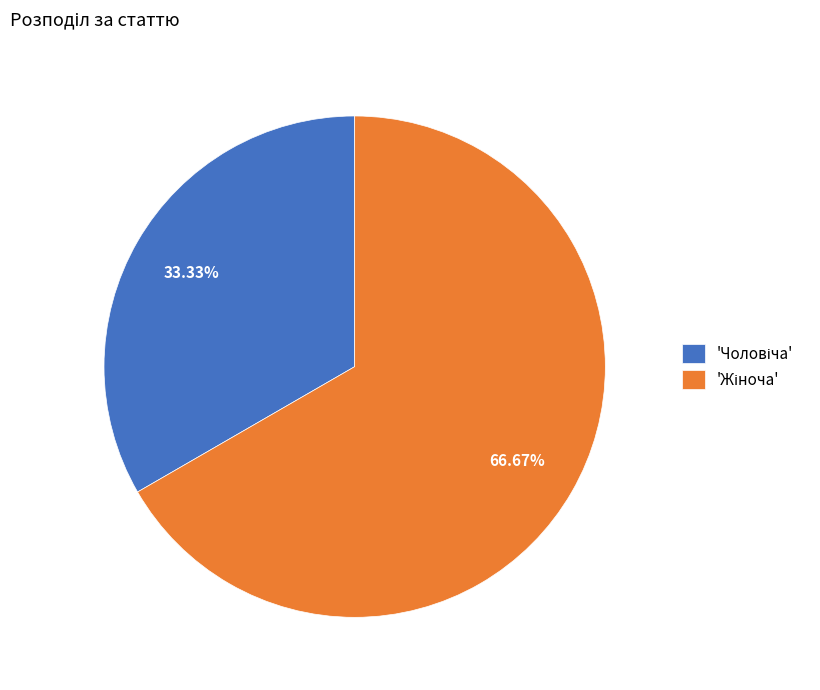

Does any single category account for the majority?

Yes